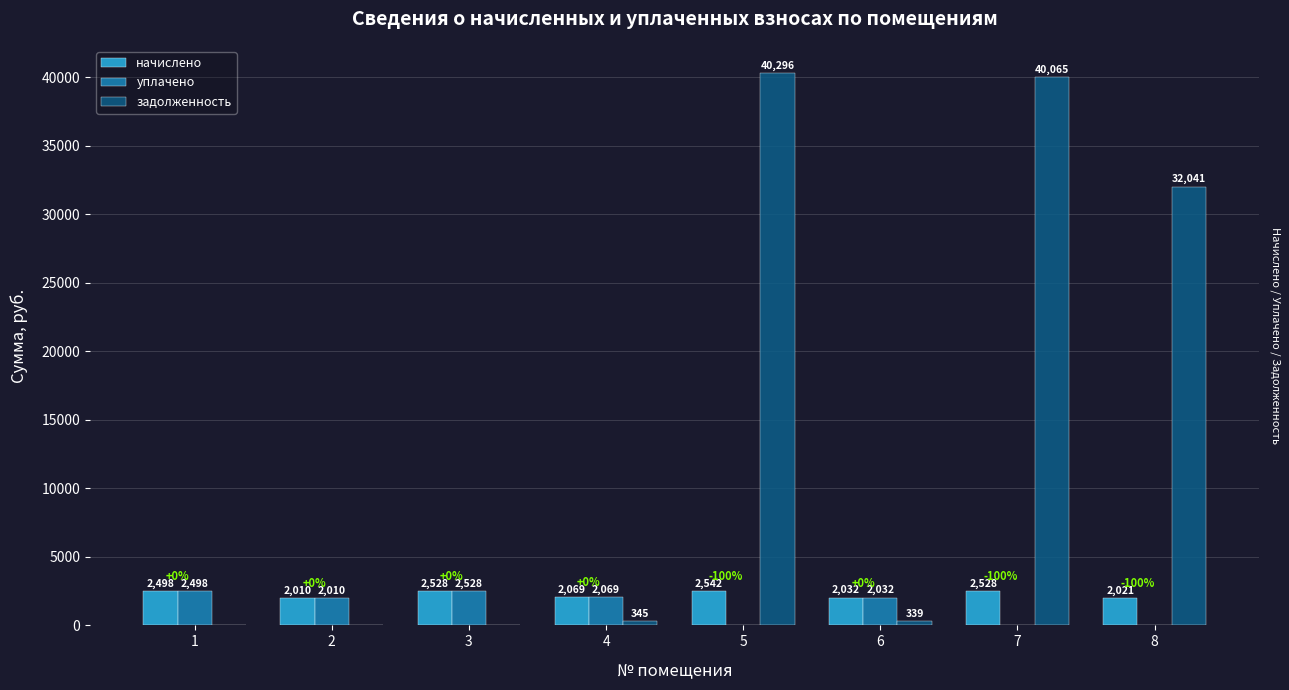

Reading right to left, transcribe all the data shown in this chart.

начислено: 2021.3	2527.6	2032.3	2542.1	2068.7	2527.6	2010.4	2498.4
уплачено: 0.0	0.0	2032.3	0.0	2068.7	2527.6	2010.4	2498.4
задолженность: 32040.6	40064.8	338.7	40295.9	344.8	0.0	0.0	0.0